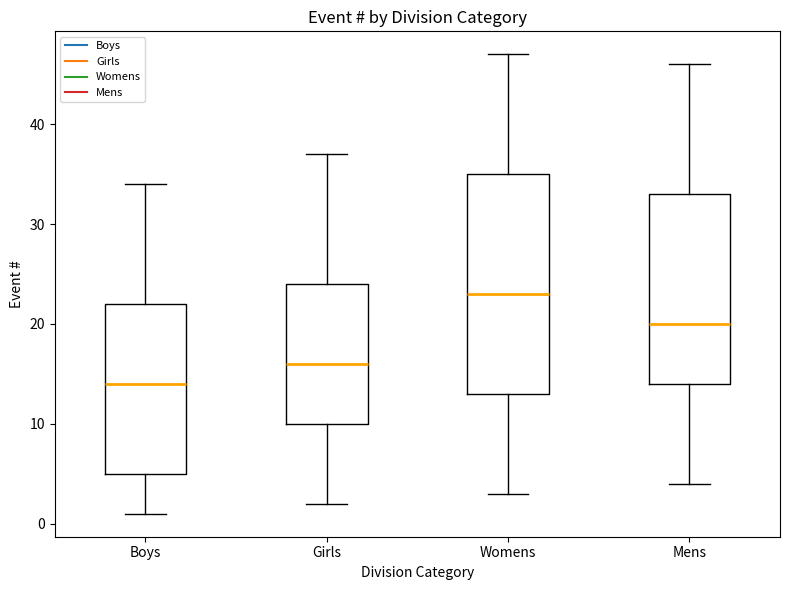

Which box is the tallest, from its lower edge to its upper edge?

Womens